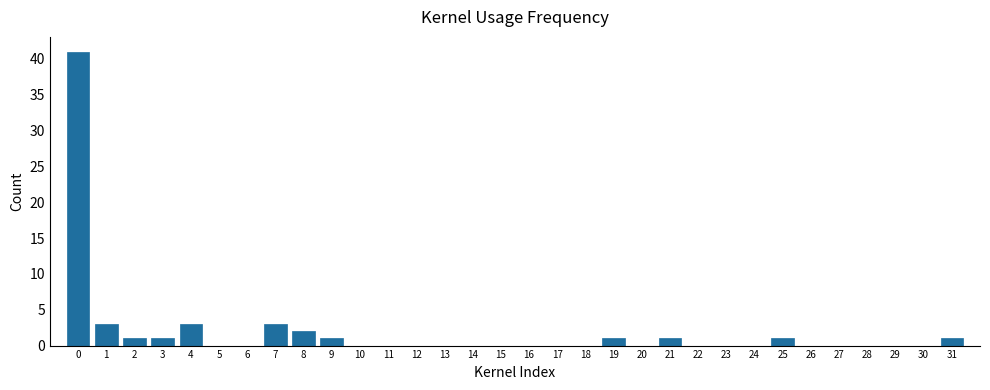

True or false: the data shows 1 at 1.

False